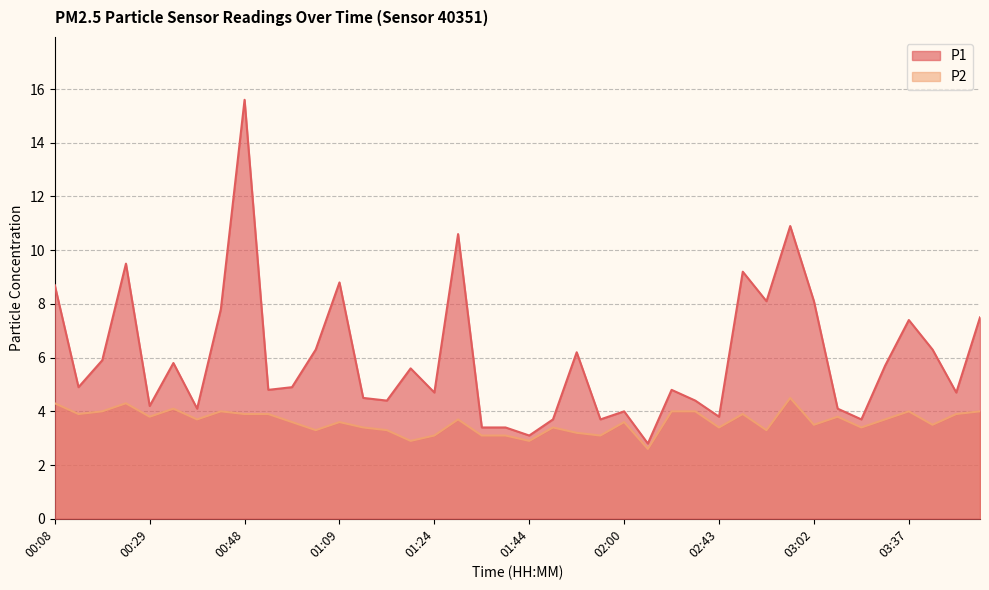

How many interior local valleys does the P1 series have?

13